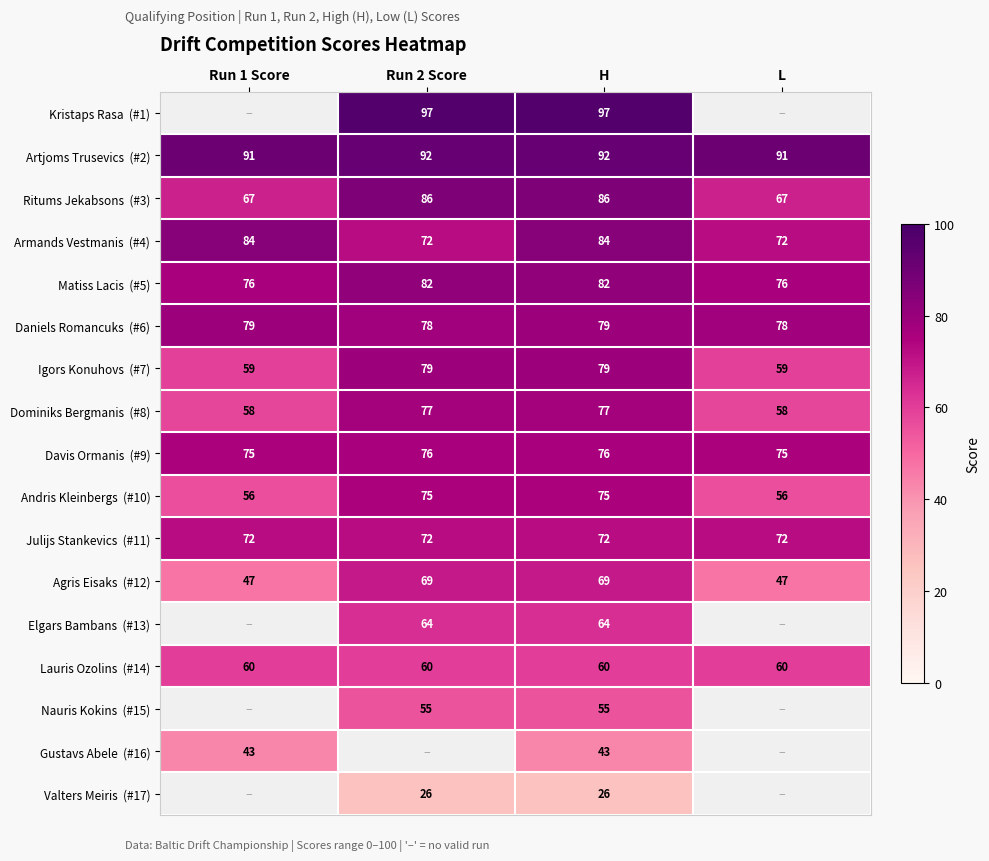

Which series has the widest spread of values?

Agris Eisaks (#12)